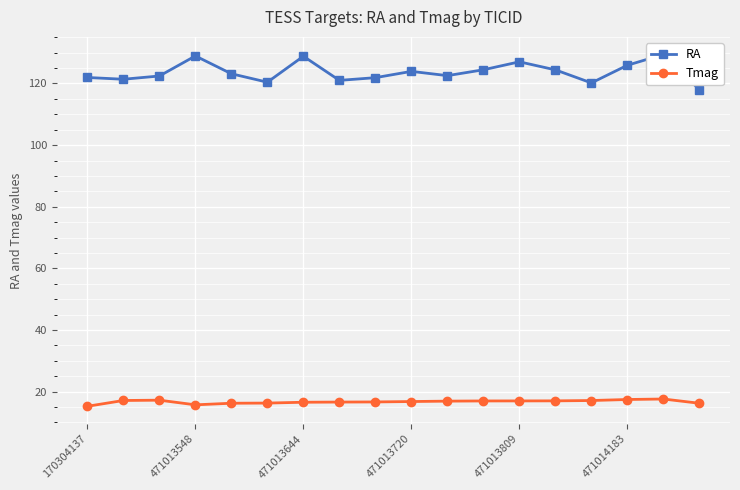

True or false: Tmag and RA cross at least once.

False